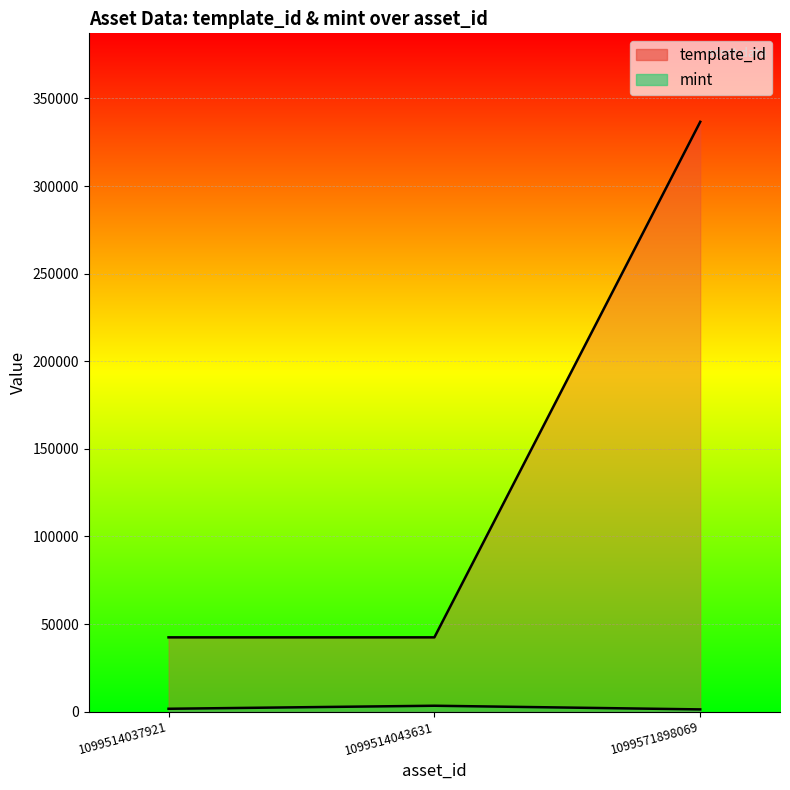

Where is mint nearest to the value 2342?

1099514037921